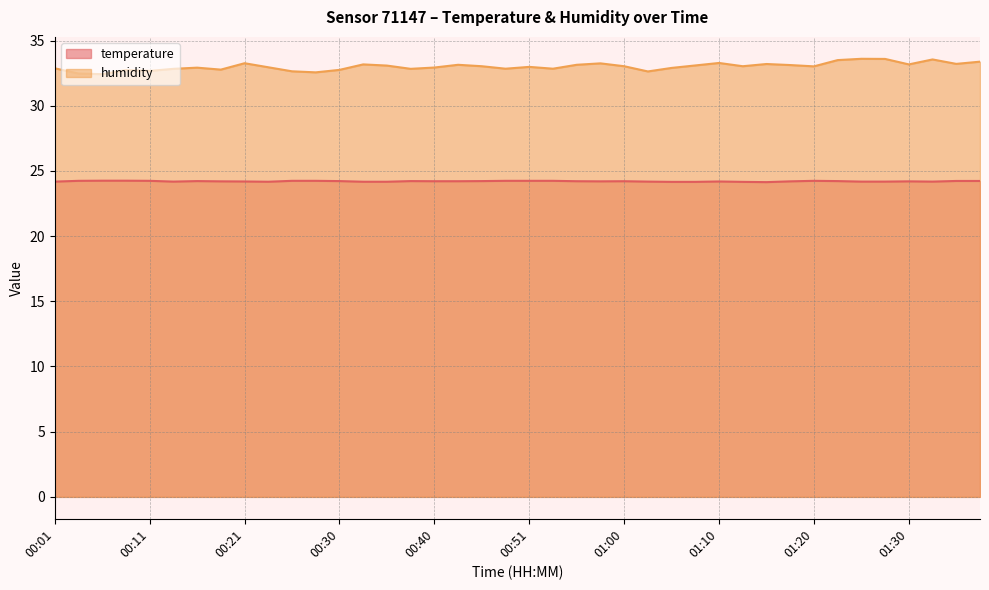

Rank the series at 01:12 from lowest to highest value.

temperature, humidity